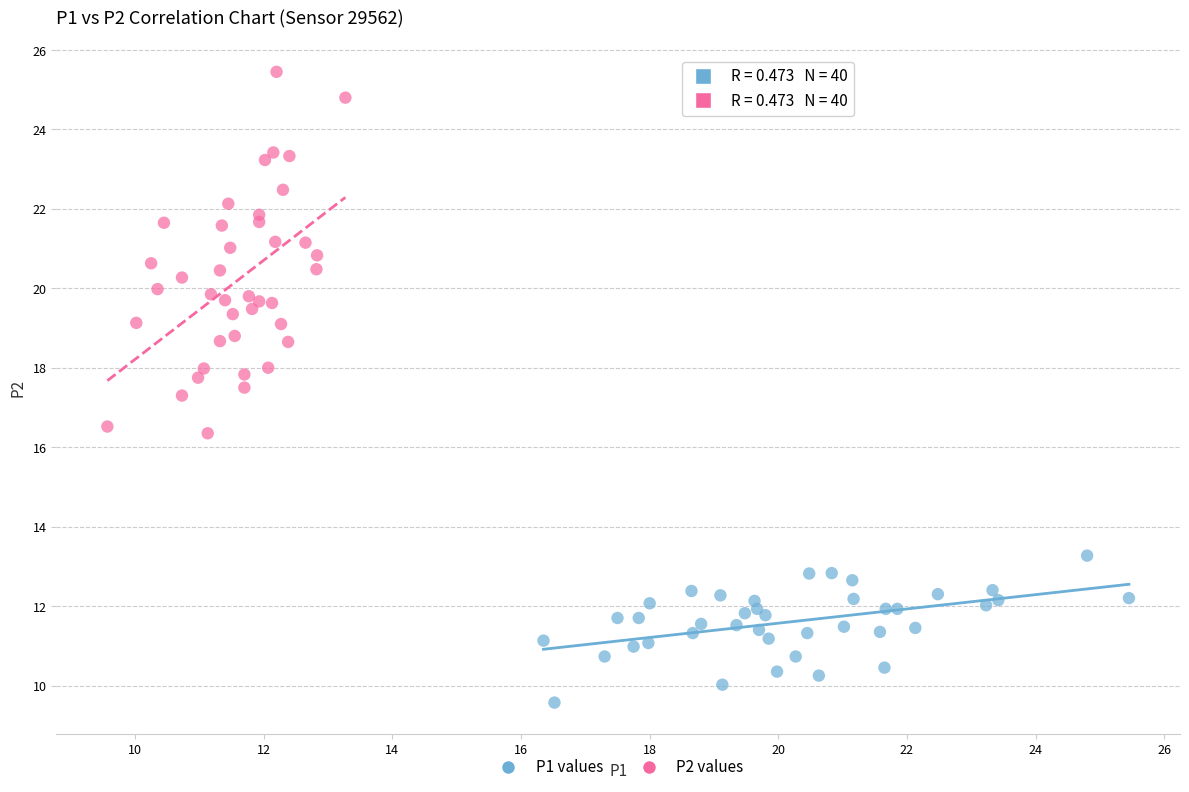

Which series contains the highest Y value?

P2 values